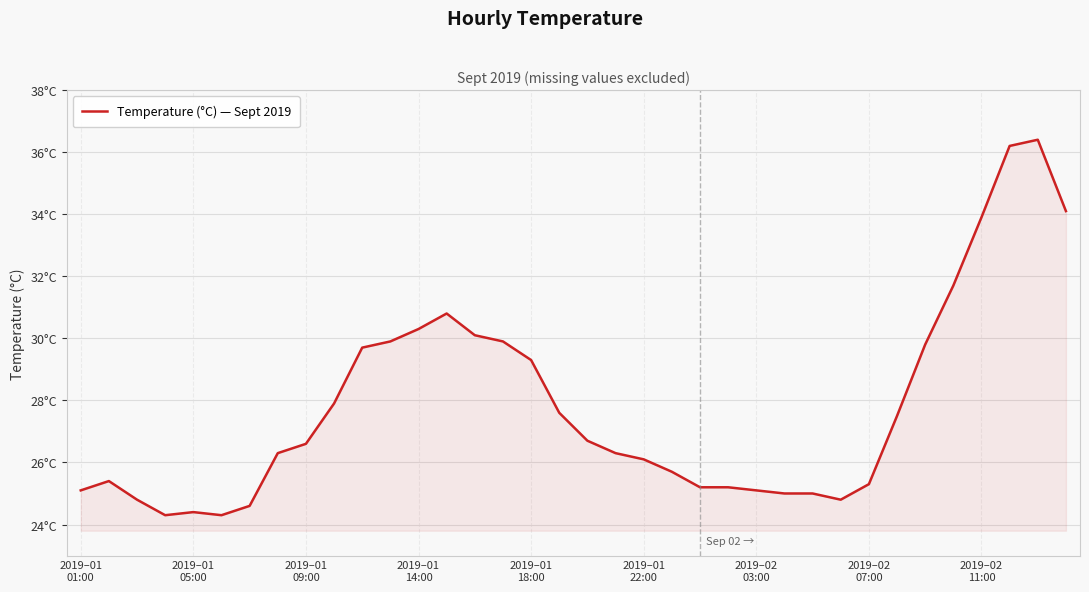

Does the chart display data point markers on the line(s)?

No